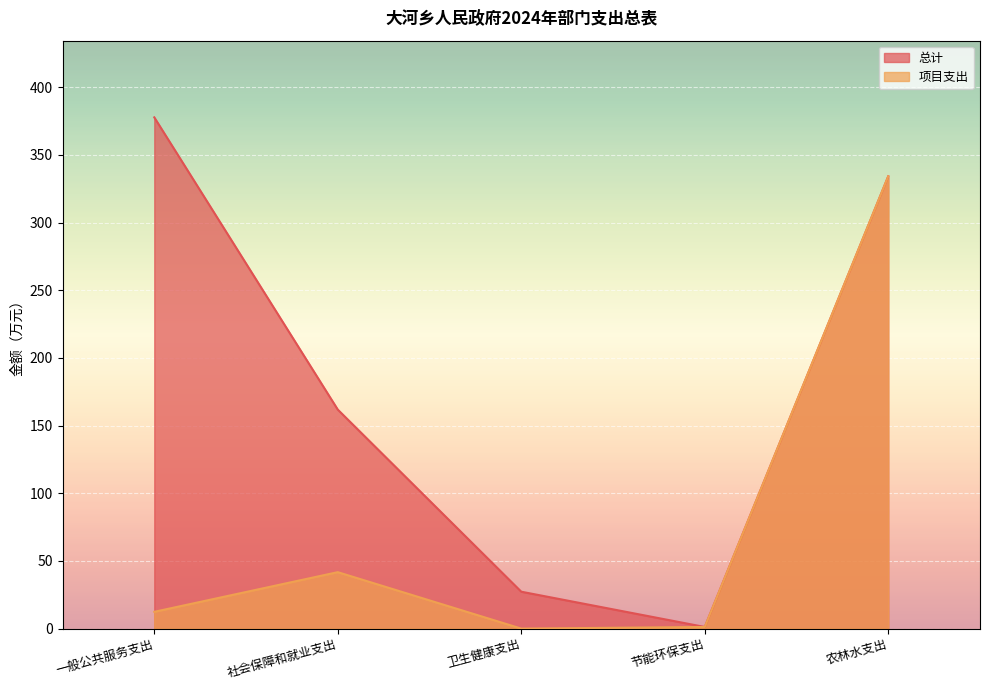

How many lines are shown in the chart?

2